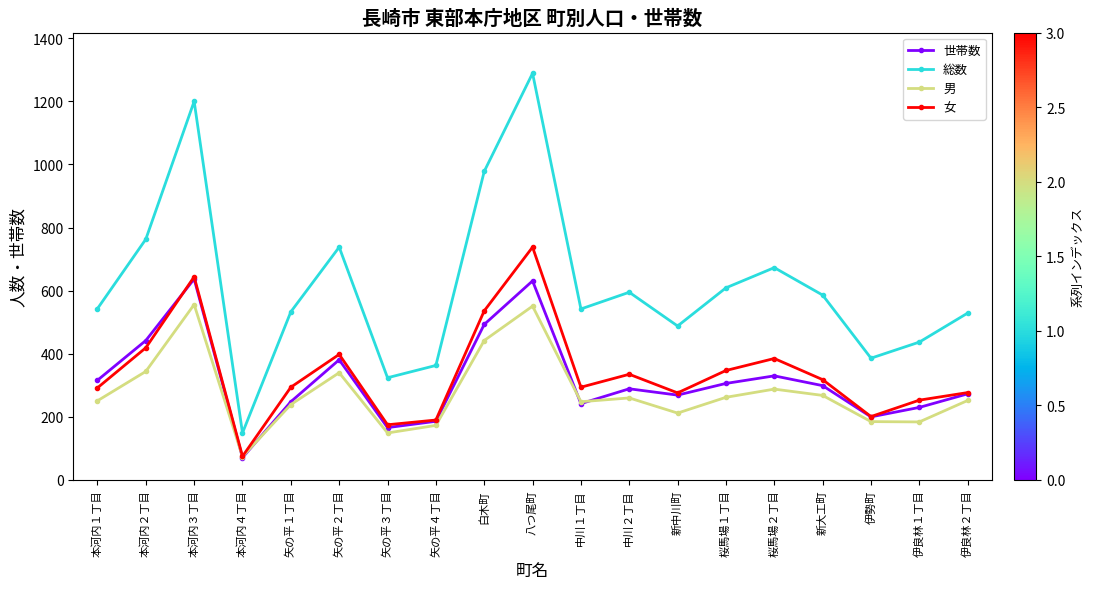

What is the label of the 8th point from the right?

中川２丁目